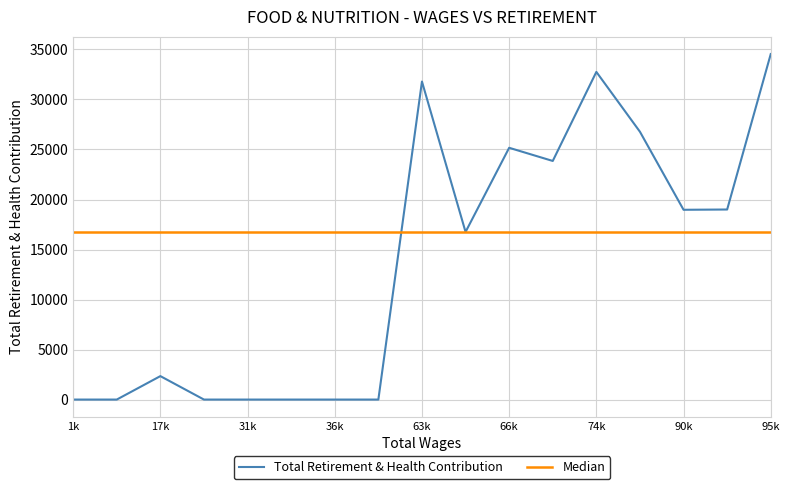

List the series in order of their overall mean, highest first.

Median, Total Retirement & Health Contribution